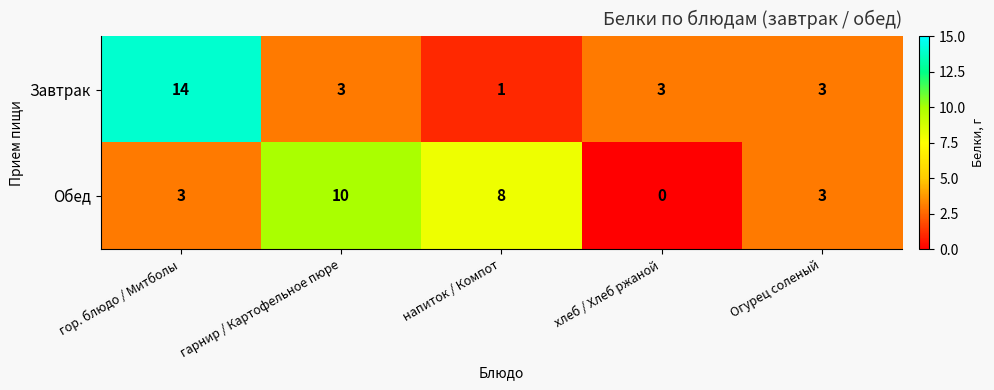

True or false: Обед has a value of 8 at напиток / Компот.

True